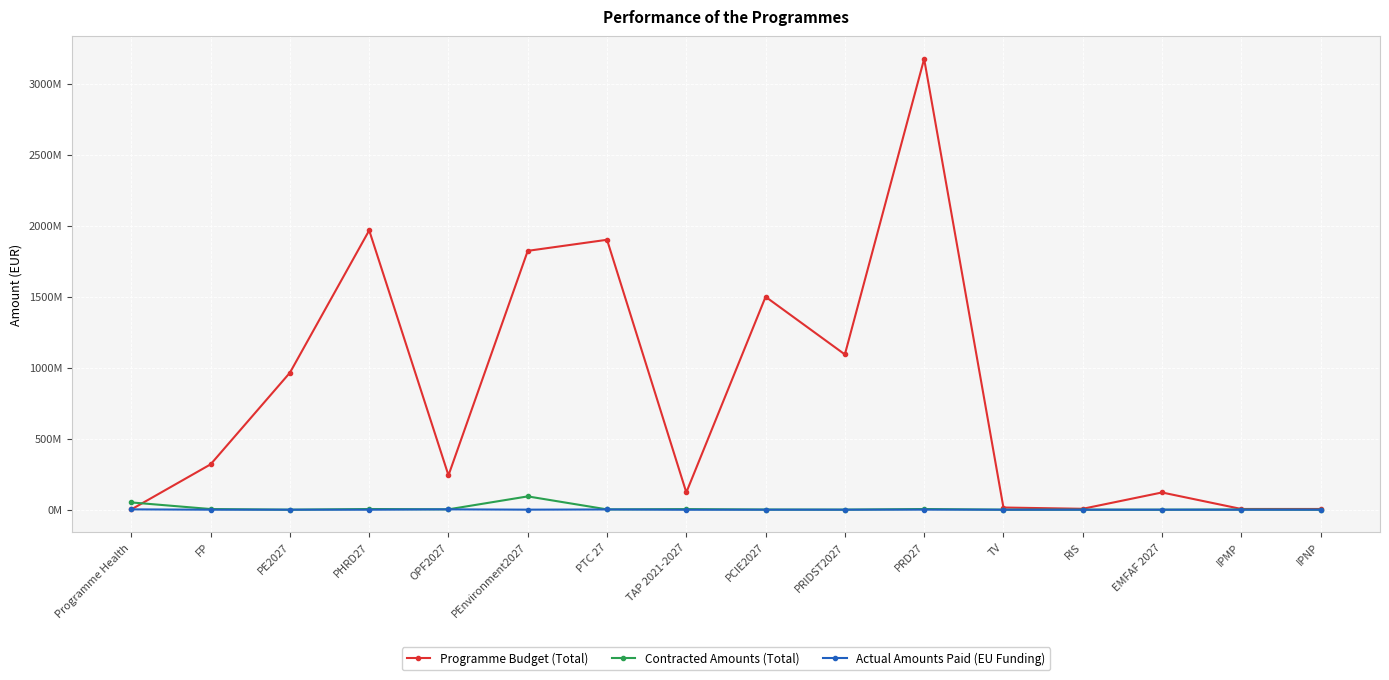

At which category does Contracted Amounts (Total) reach its first local valley?

PE2027